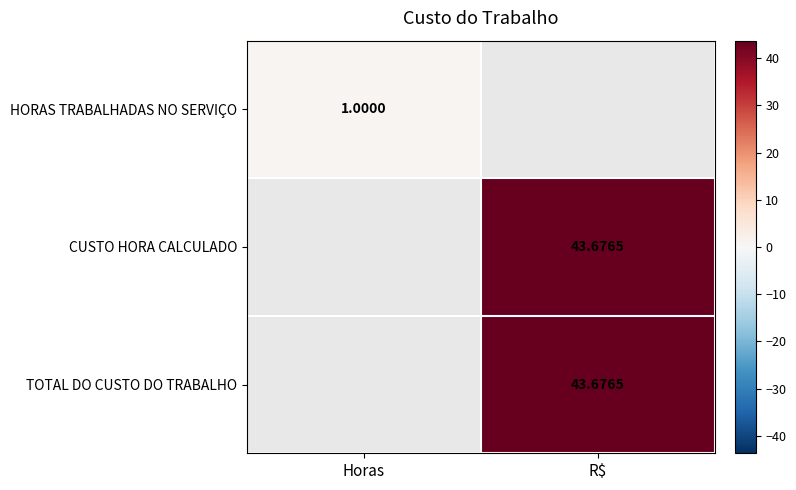

The value of TOTAL DO CUSTO DO TRABALHO at R$ is 43.7. True or false?

True